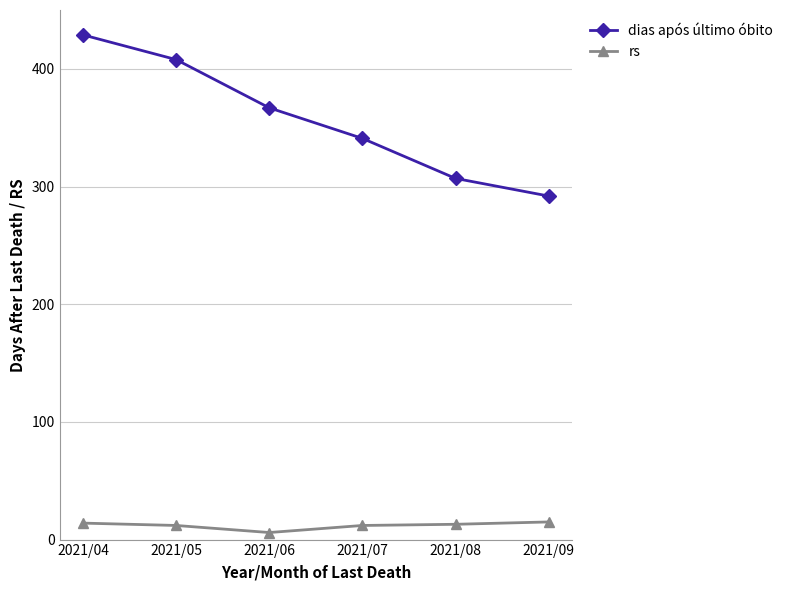

How many lines are shown in the chart?

2